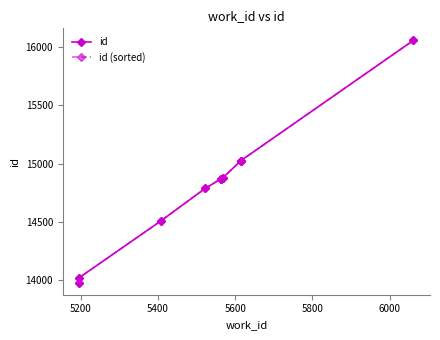

True or false: id has more than 1 interior local peaks.

False